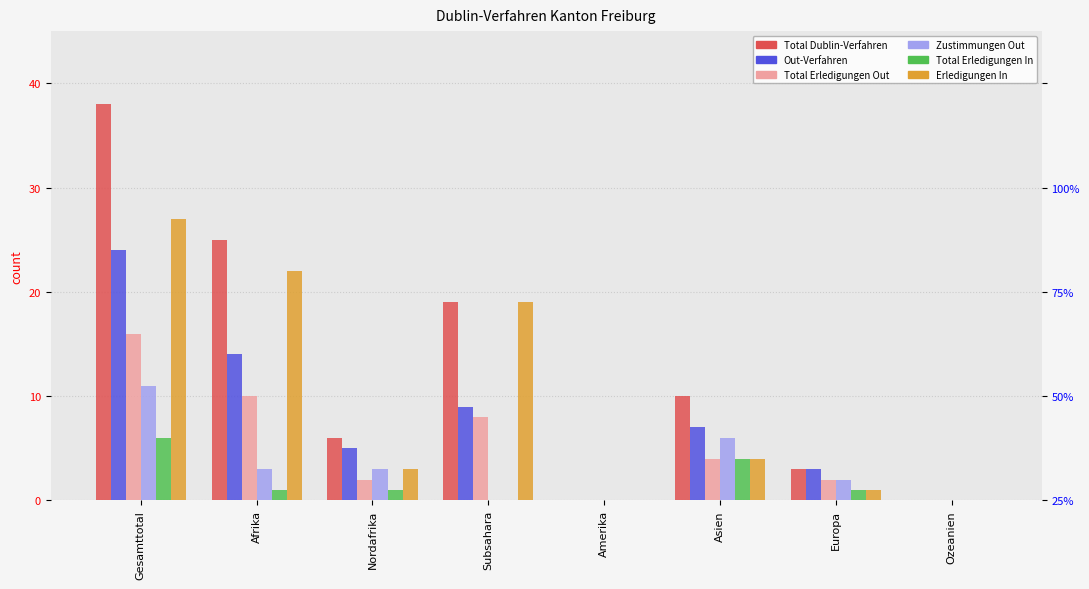

How many data points in Erledigungen In are above 1?

2